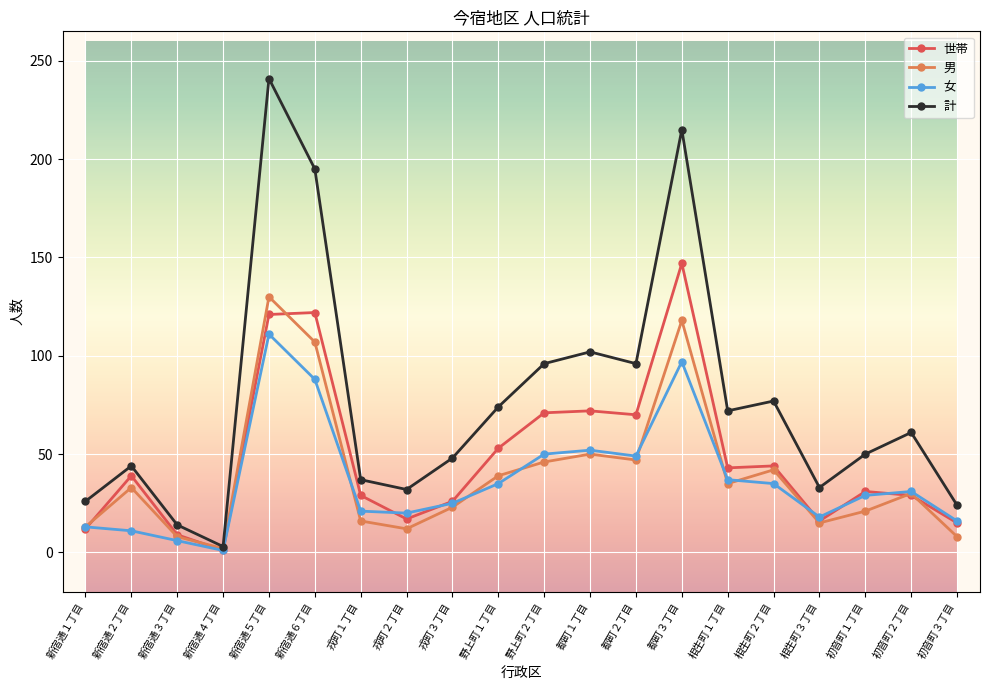

What is the greatest value displayed?

241